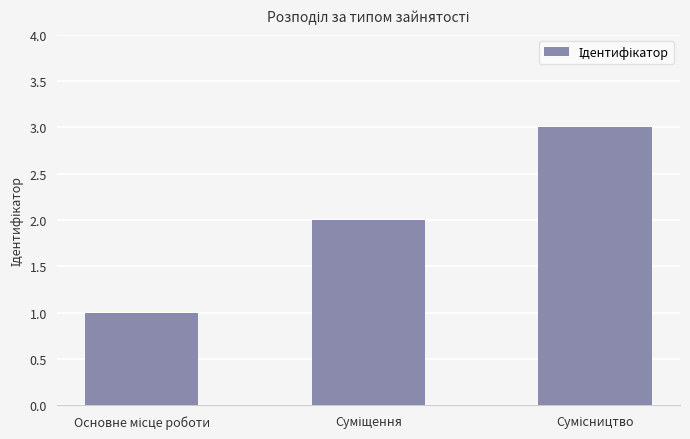

What is the minimum value shown in the chart?

1